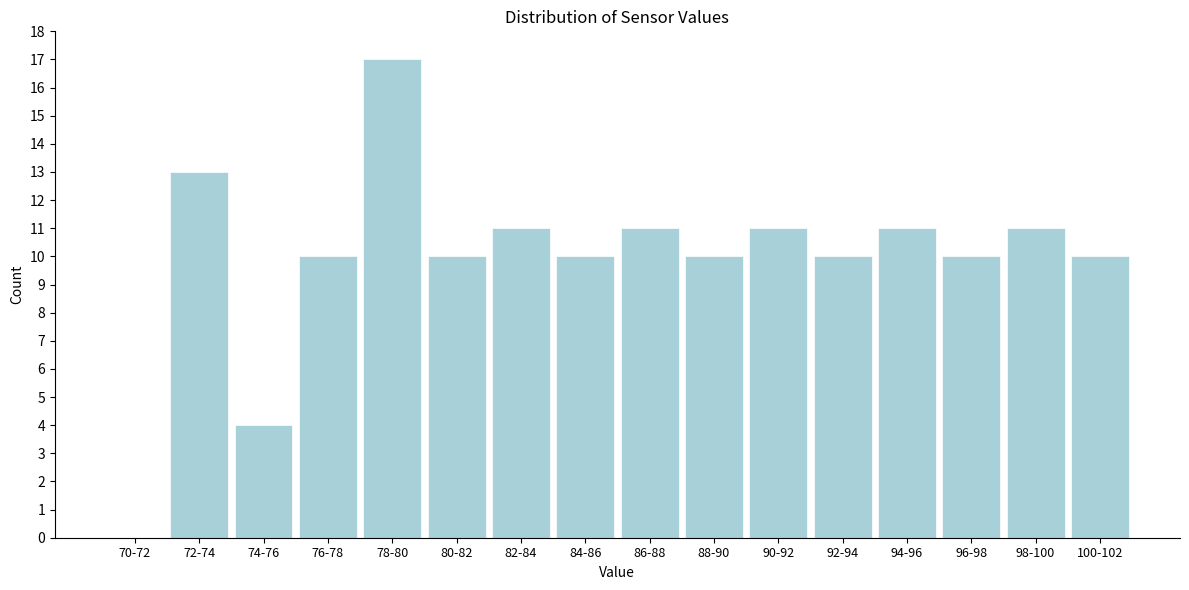

Reading left to right, transcribe all the data shown in this chart.

70-72=0	72-74=13	74-76=4	76-78=10	78-80=17	80-82=10	82-84=11	84-86=10	86-88=11	88-90=10	90-92=11	92-94=10	94-96=11	96-98=10	98-100=11	100-102=10